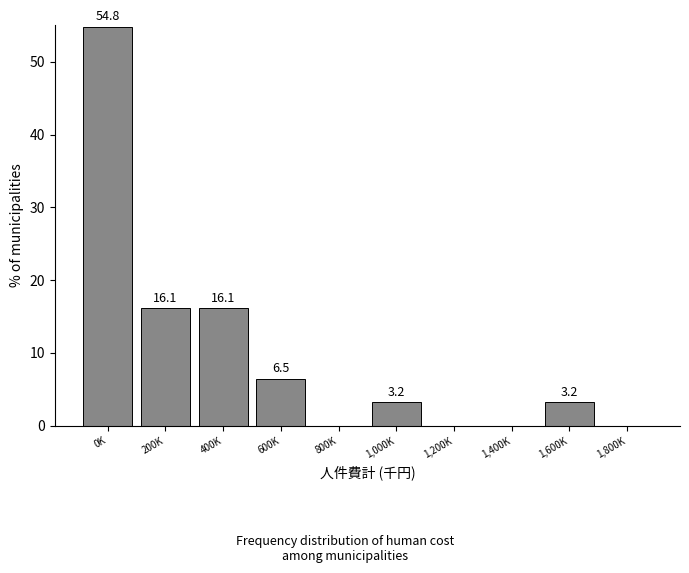

Reading left to right, transcribe all the data shown in this chart.

0K=54.8	200K=16.1	400K=16.1	600K=6.5	800K=0.0	1,000K=3.2	1,200K=0.0	1,400K=0.0	1,600K=3.2	1,800K=0.0